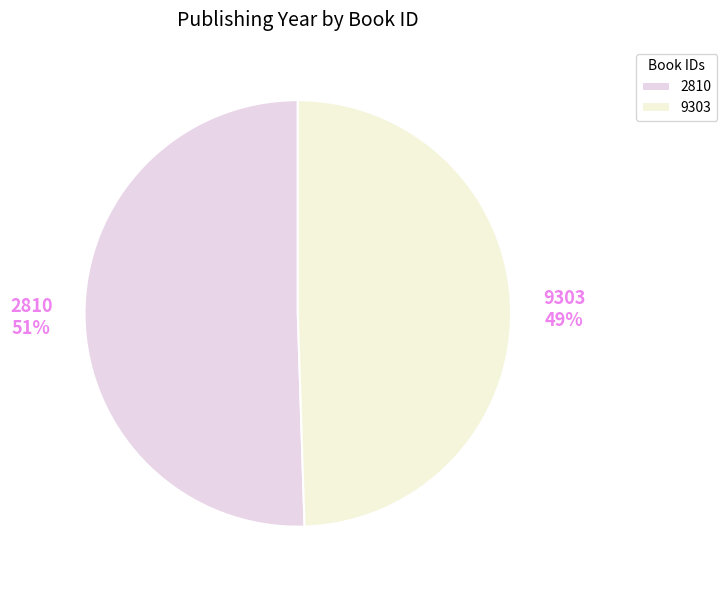

Rank the categories by value from lowest to highest.

9303, 2810